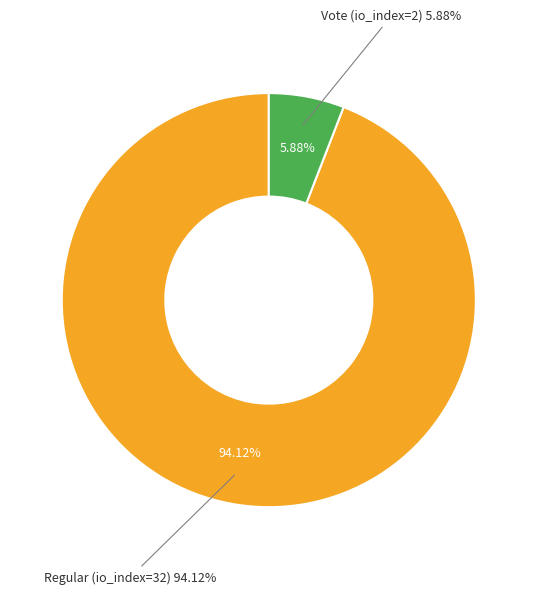

What is the change in value from Regular (io_index=32) to Vote (io_index=2)?

-30